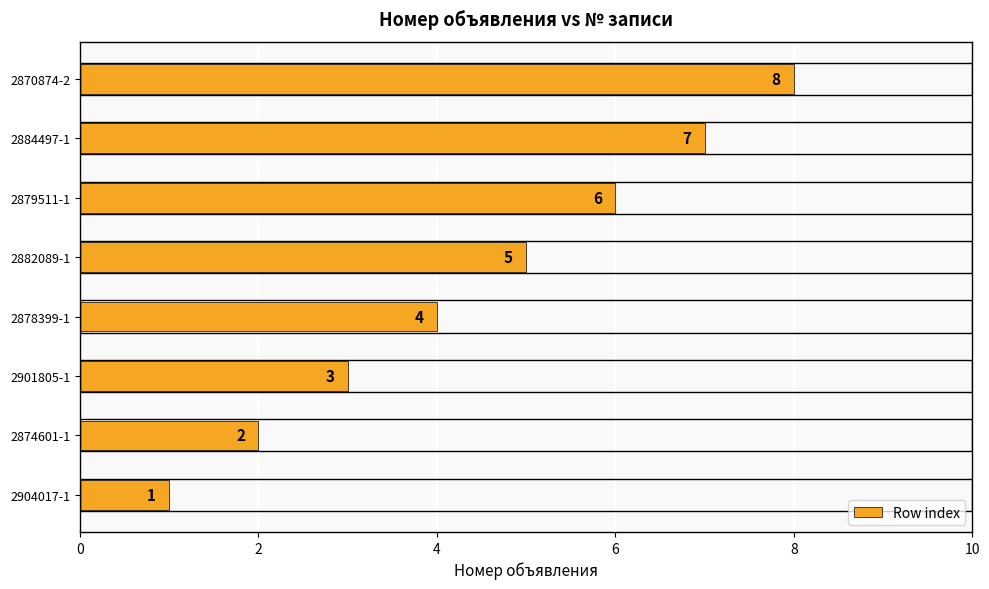

How many values are between 3 and 7?

5